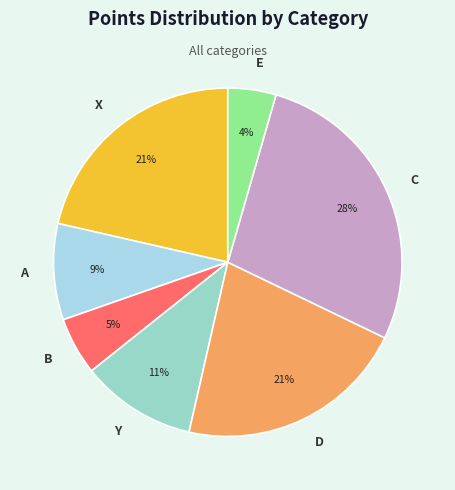

Which category has the biggest portion of the pie?

C